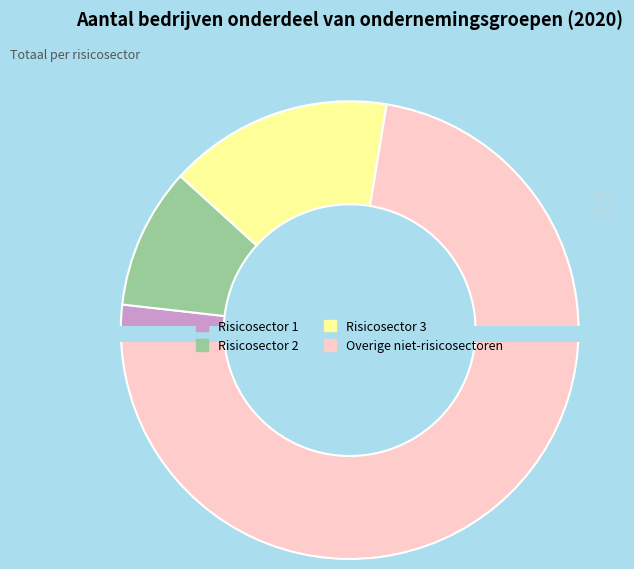

Count the number of slices in the pie.

4